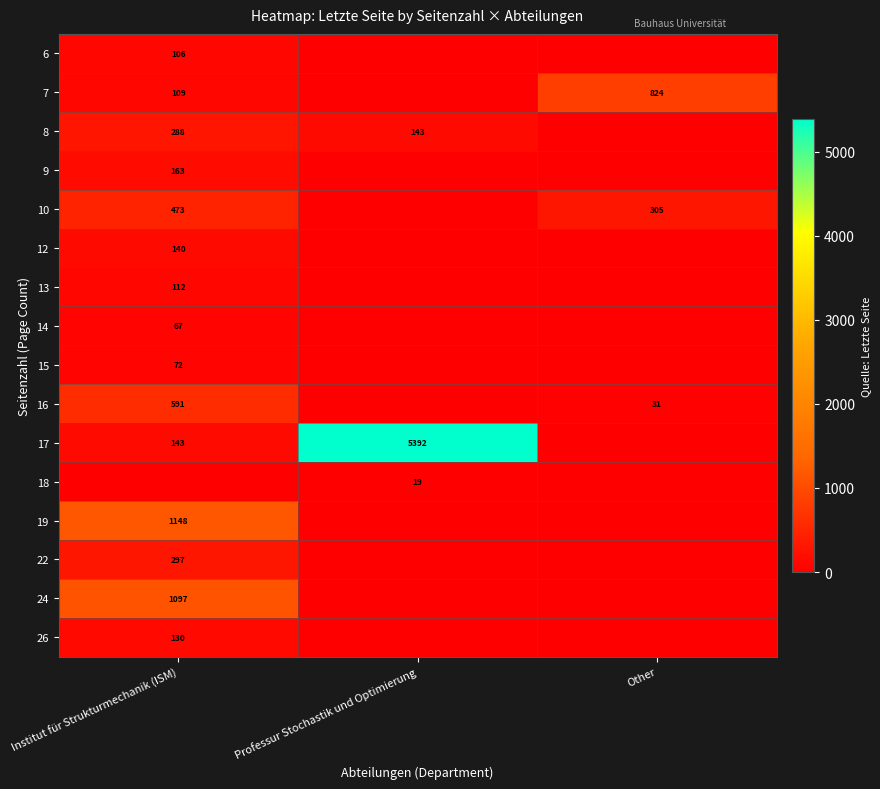

True or false: 17 has a value of 5392 at Professur Stochastik und Optimierung.

True